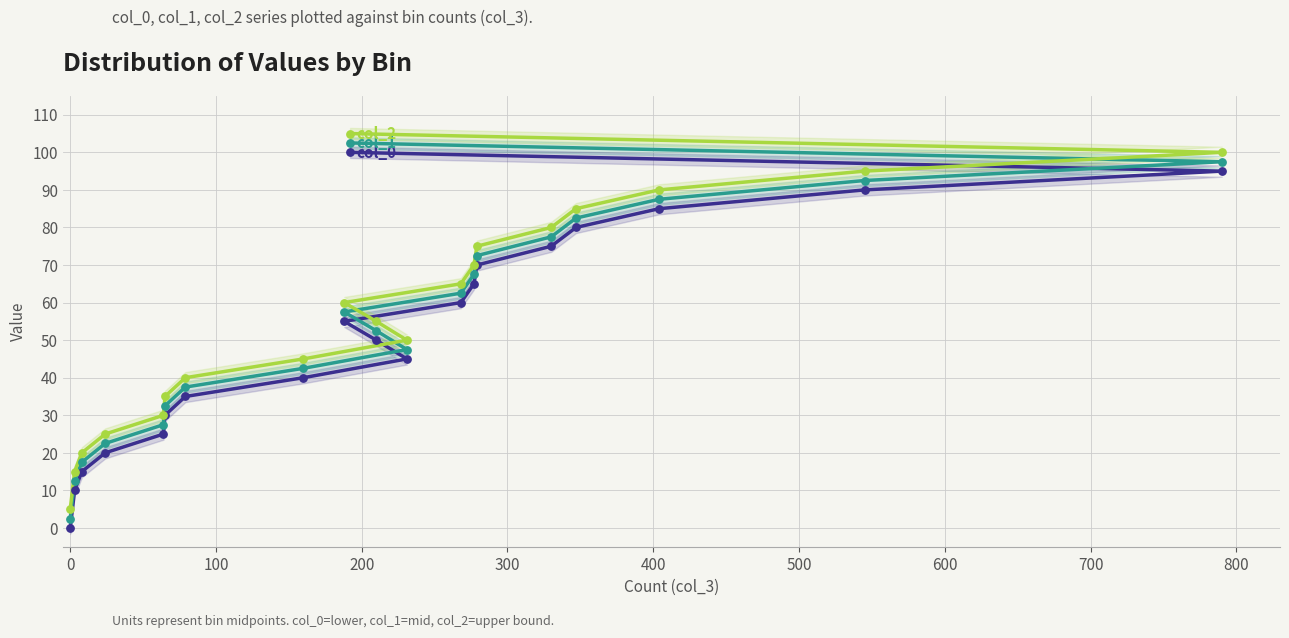

Is the value of col_0 at 19 greater than the value of col_2 at 100?

Yes